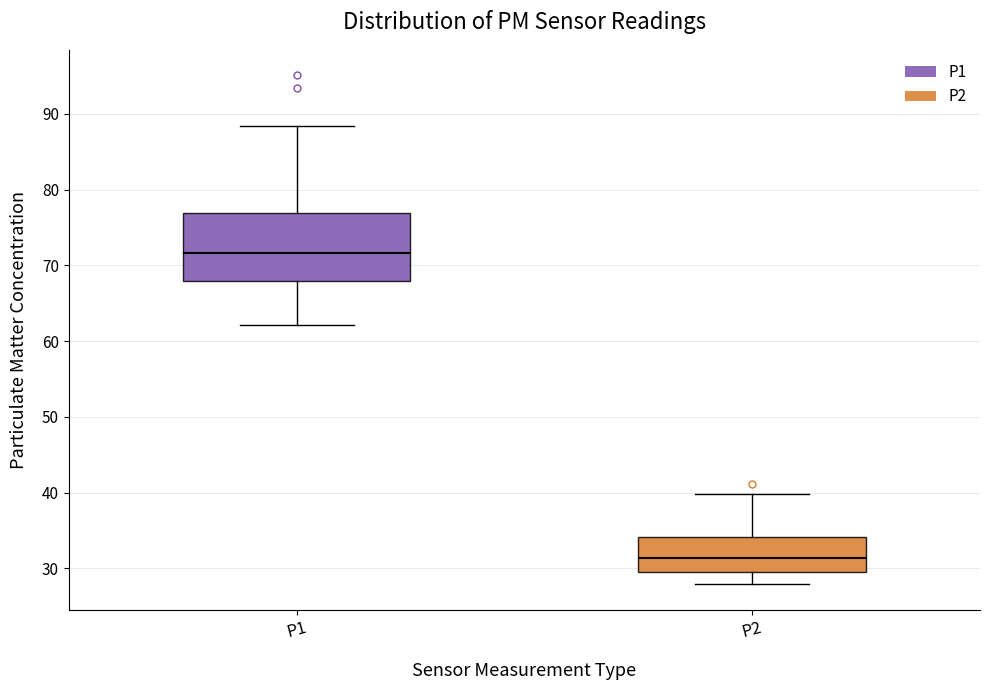

Comparing the boxes themselves (not the whiskers), which one is the tallest?

P1